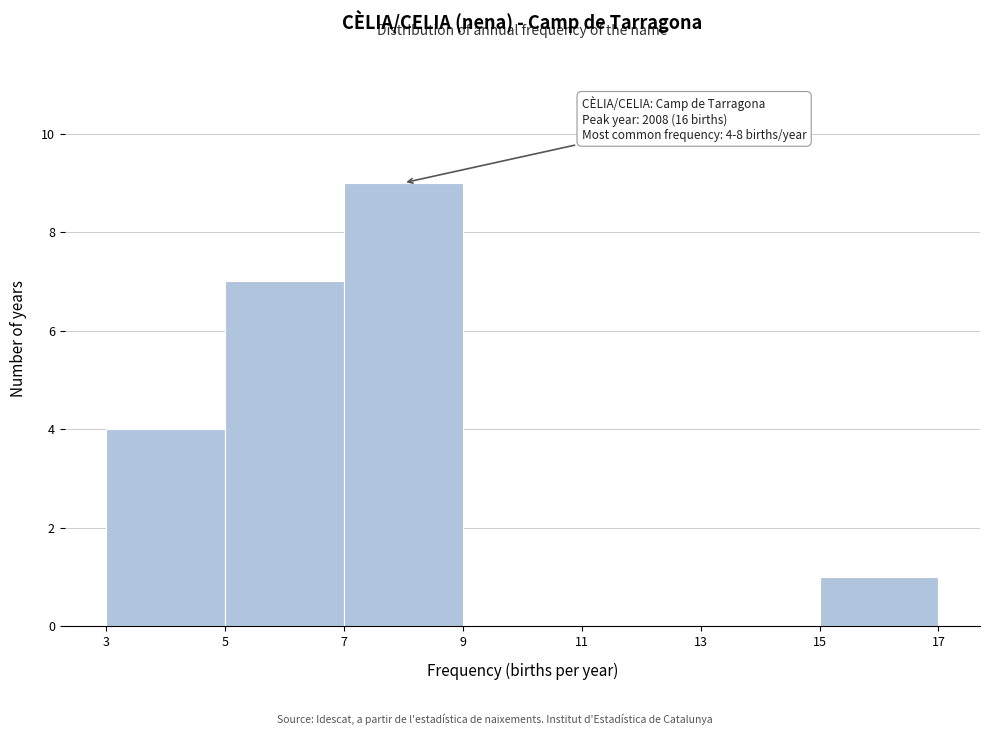

Over which range of the x-axis is the bar tallest?

7 to 9